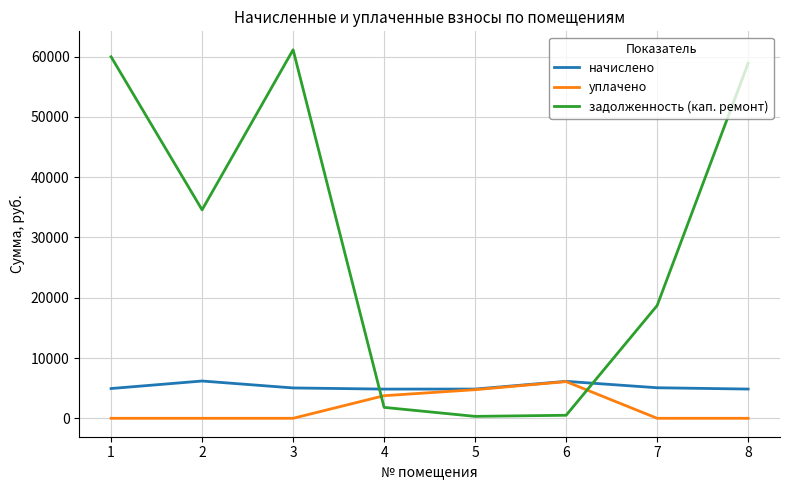

What is the maximum value for задолженность (кап. ремонт)?

61143.0